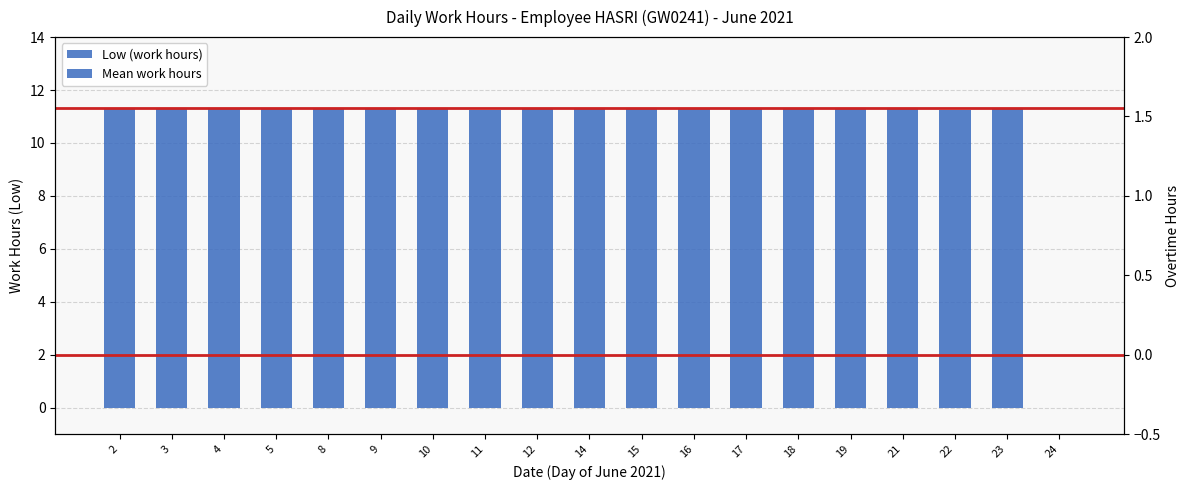

Is it true that the value at 2 is 11.3?

True